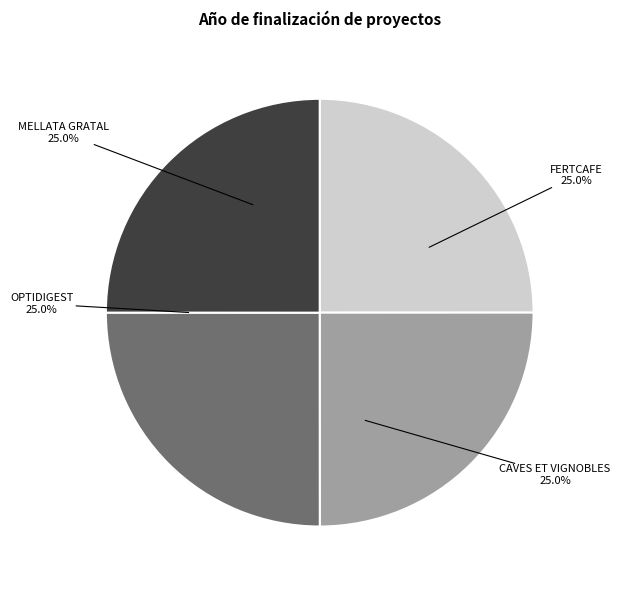

To the nearest percent, what portion does MELLATA GRATAL represent?

25%